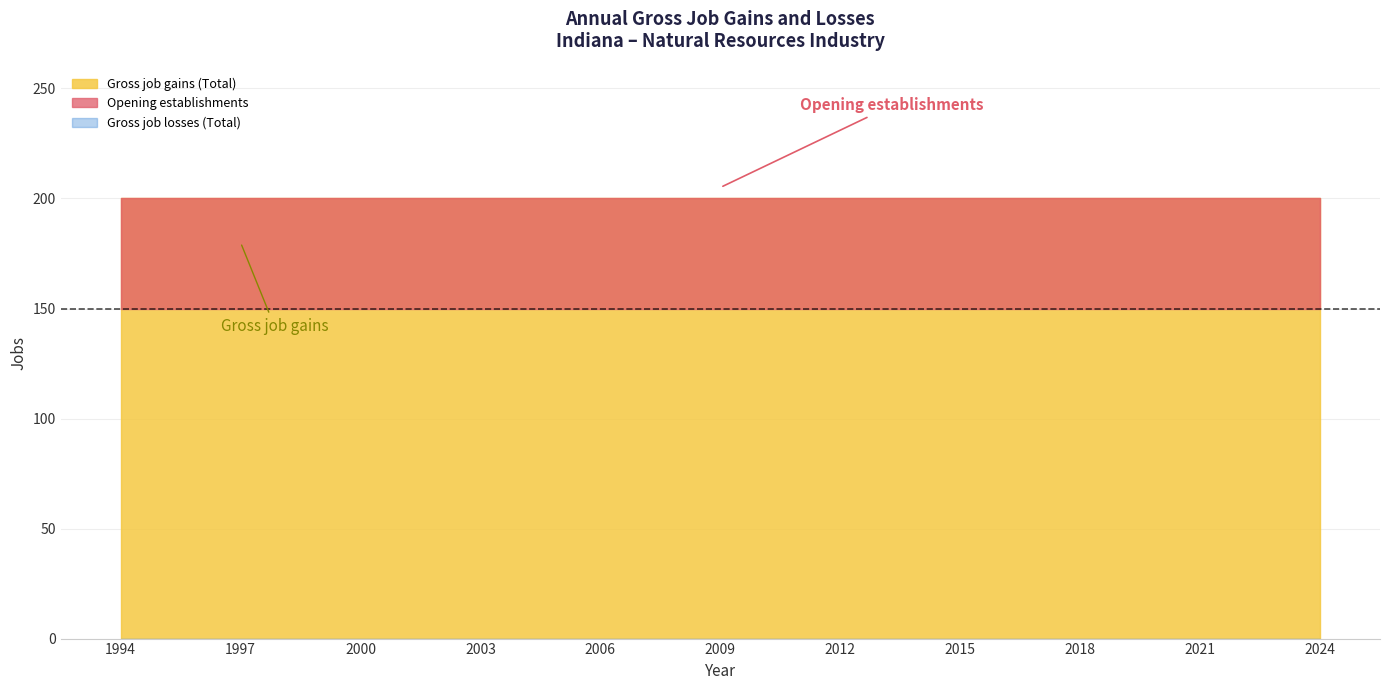

Rank the categories by Gross job gains (Total) value from lowest to highest.

1994, 1995, 1996, 1997, 1998, 1999, 2000, 2001, 2002, 2003, 2004, 2005, 2006, 2007, 2008, 2009, 2010, 2011, 2012, 2013, 2014, 2015, 2016, 2017, 2018, 2019, 2020, 2021, 2022, 2023, 2024